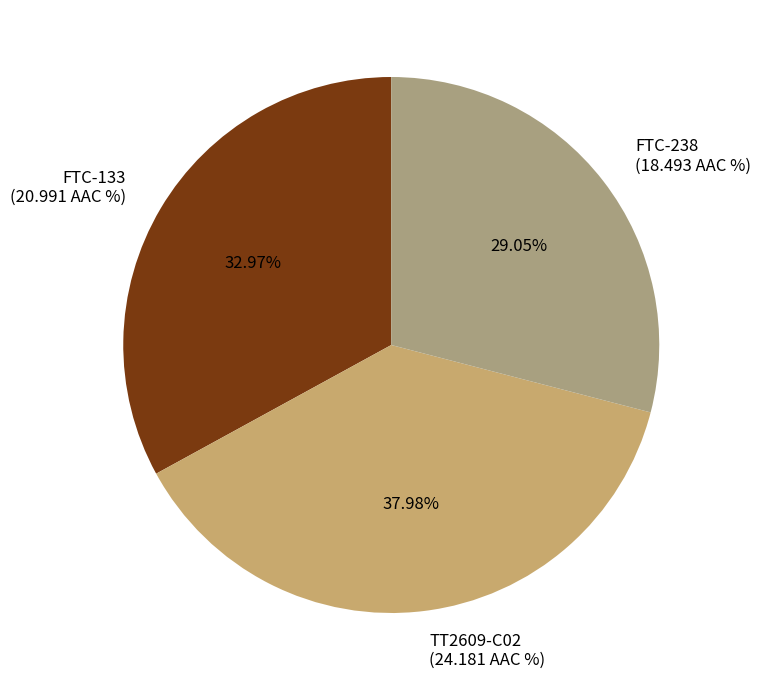

To the nearest percent, what is the difference between the TT2609-C02 and FTC-238 slice percentages?

9%